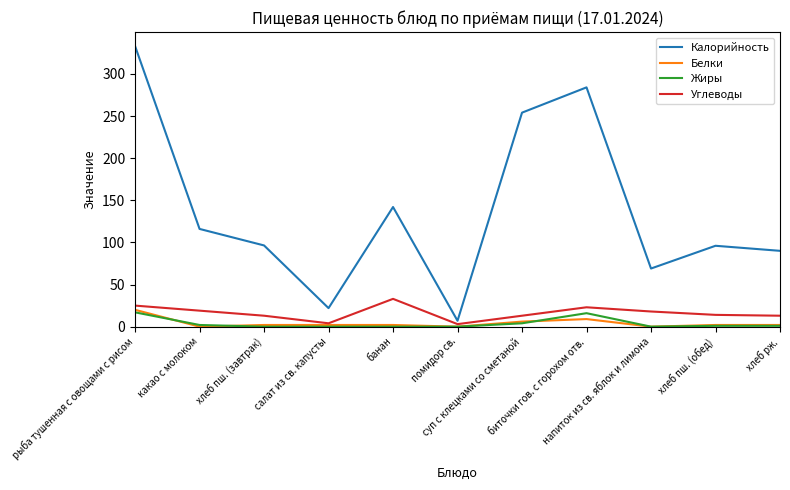

True or false: Калорийность has more than 0 points higher than both neighbors.

True